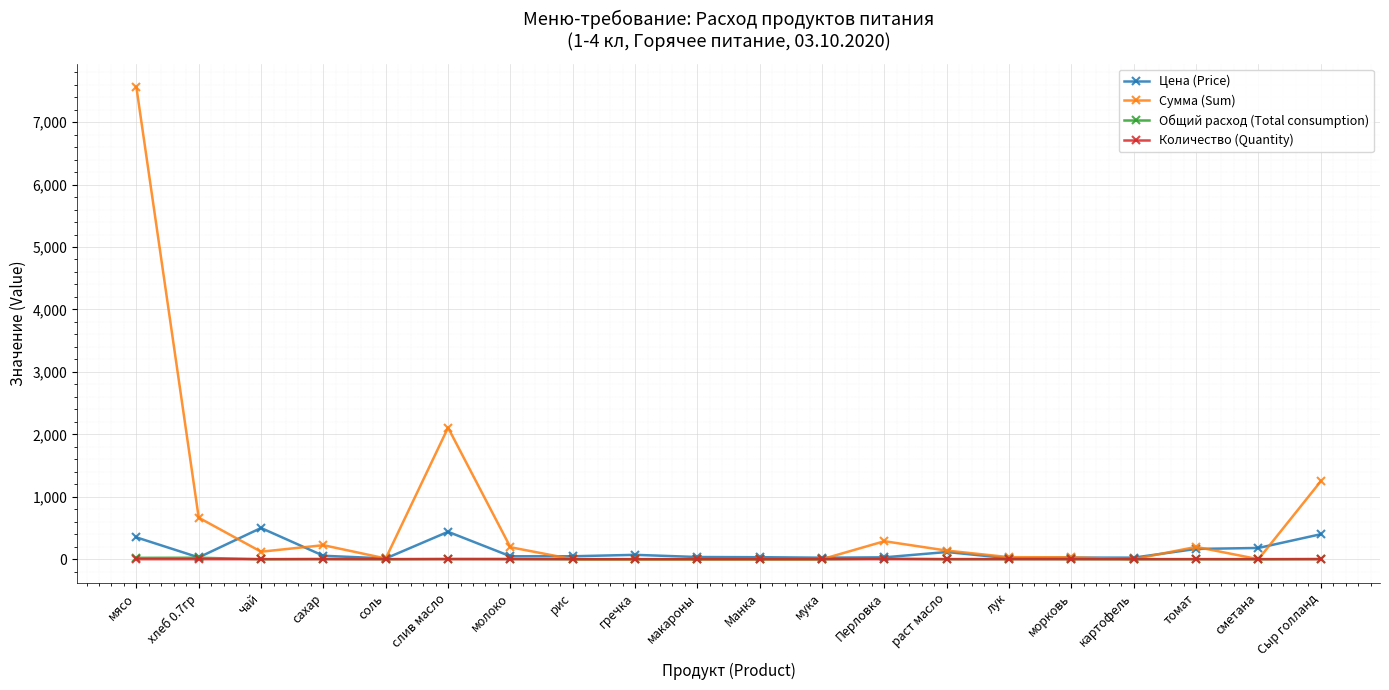

What position from the left is картофель?

17